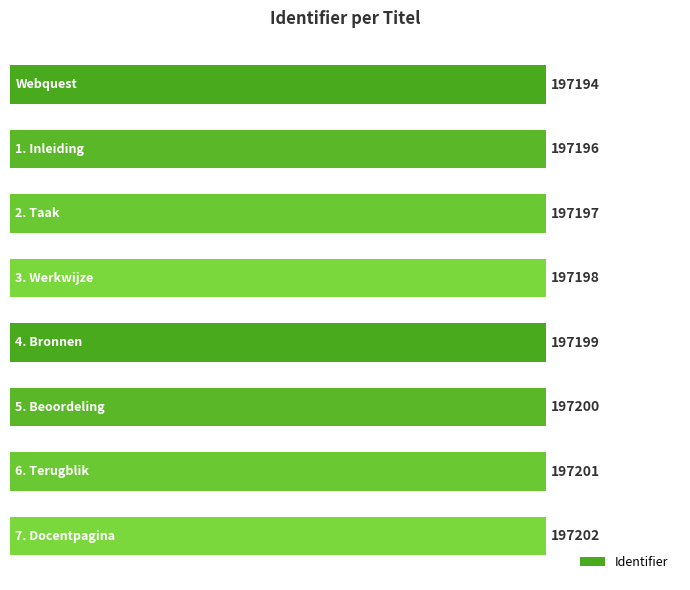

What is the difference between the maximum and minimum values?

8